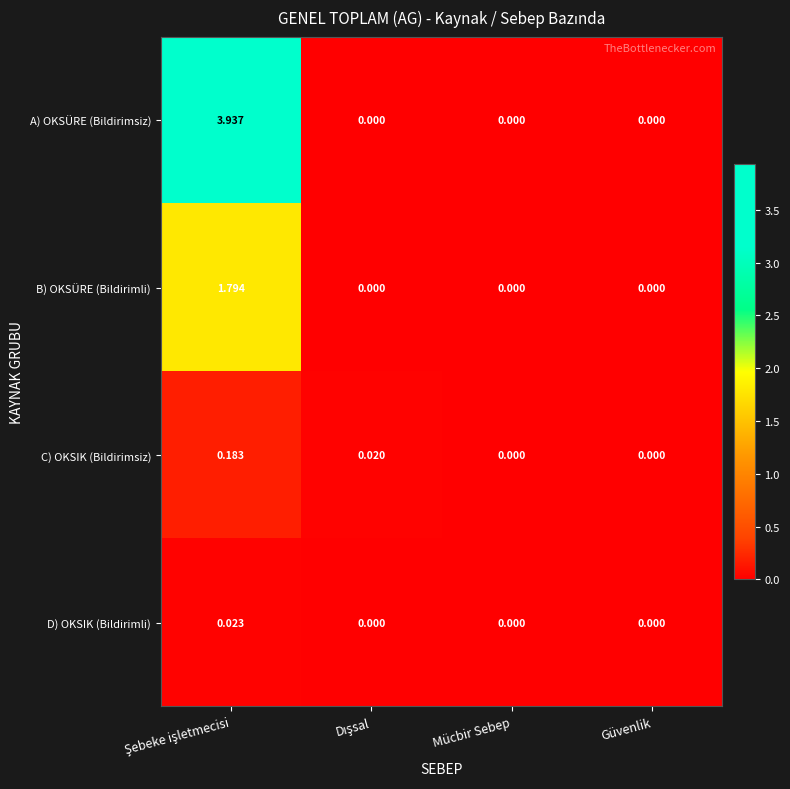

At how many categories does at least one series exceed 3?

1